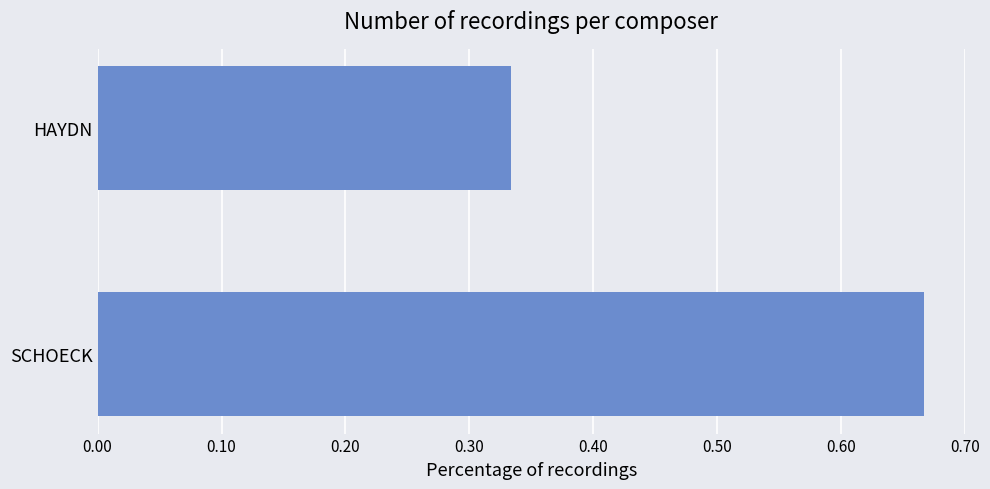

List the labels in order of value, largest first.

SCHOECK, HAYDN